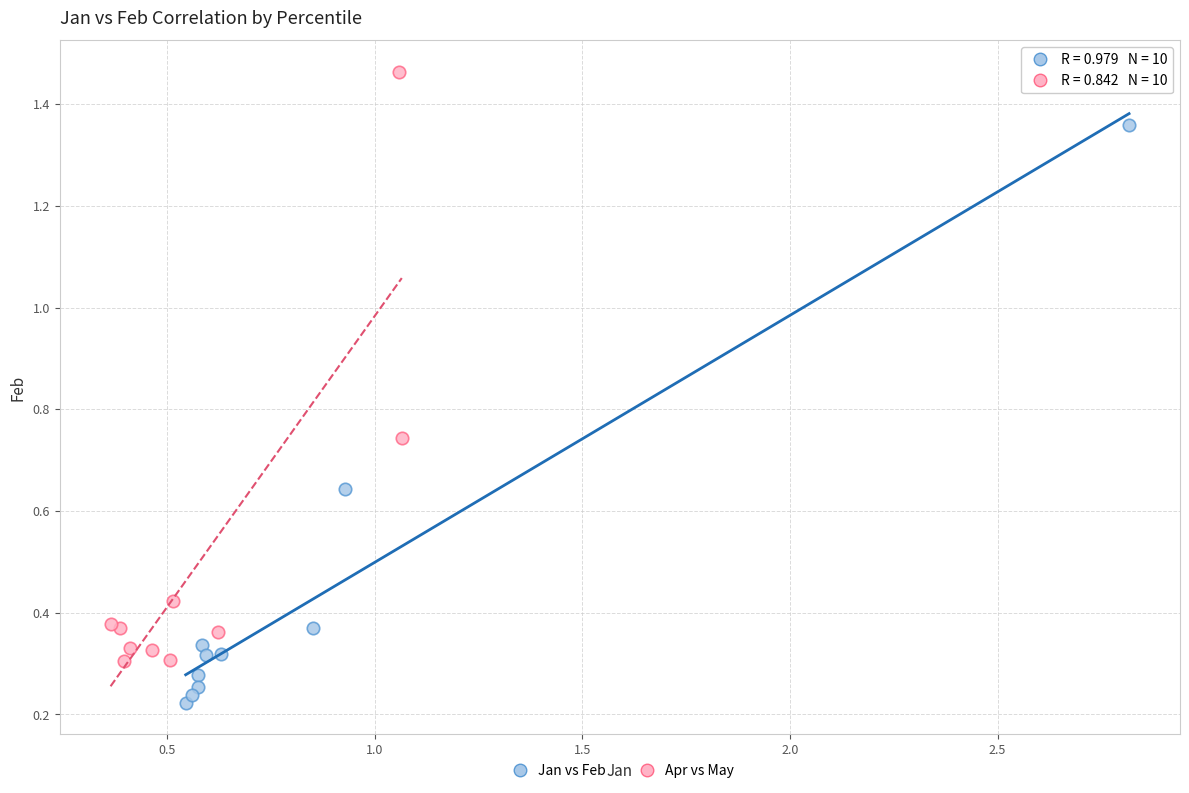

Which series reaches the minimum Y coordinate?

Jan vs Feb